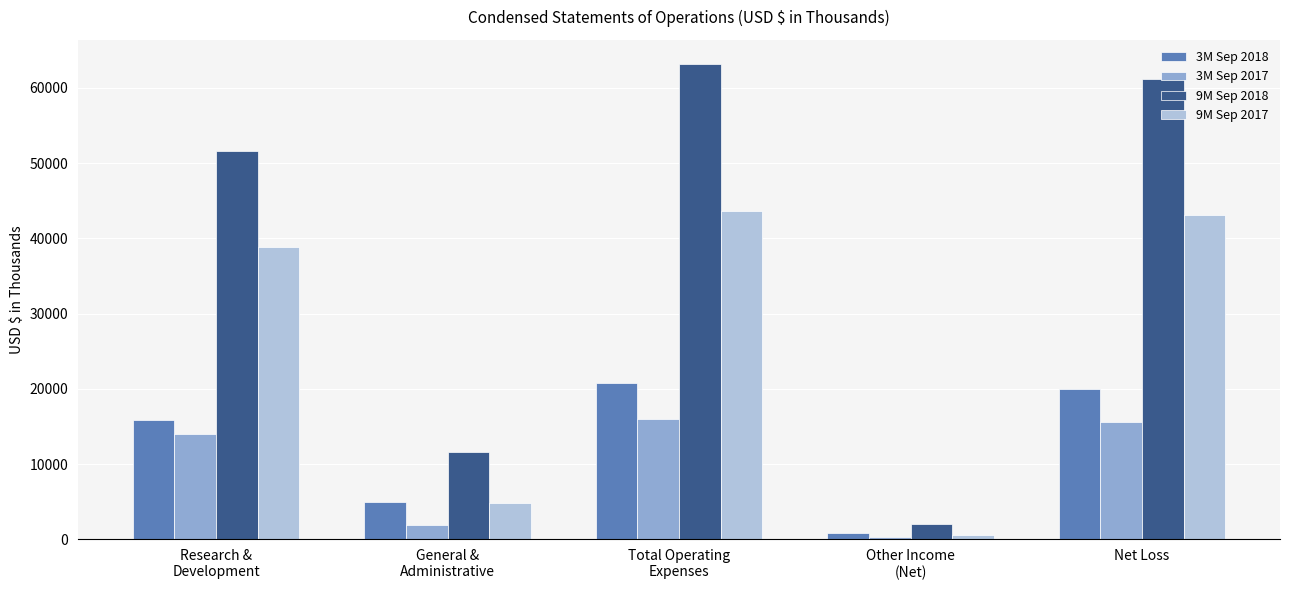

At which label is 9M Sep 2017 closest to 22117?

Research &
Development